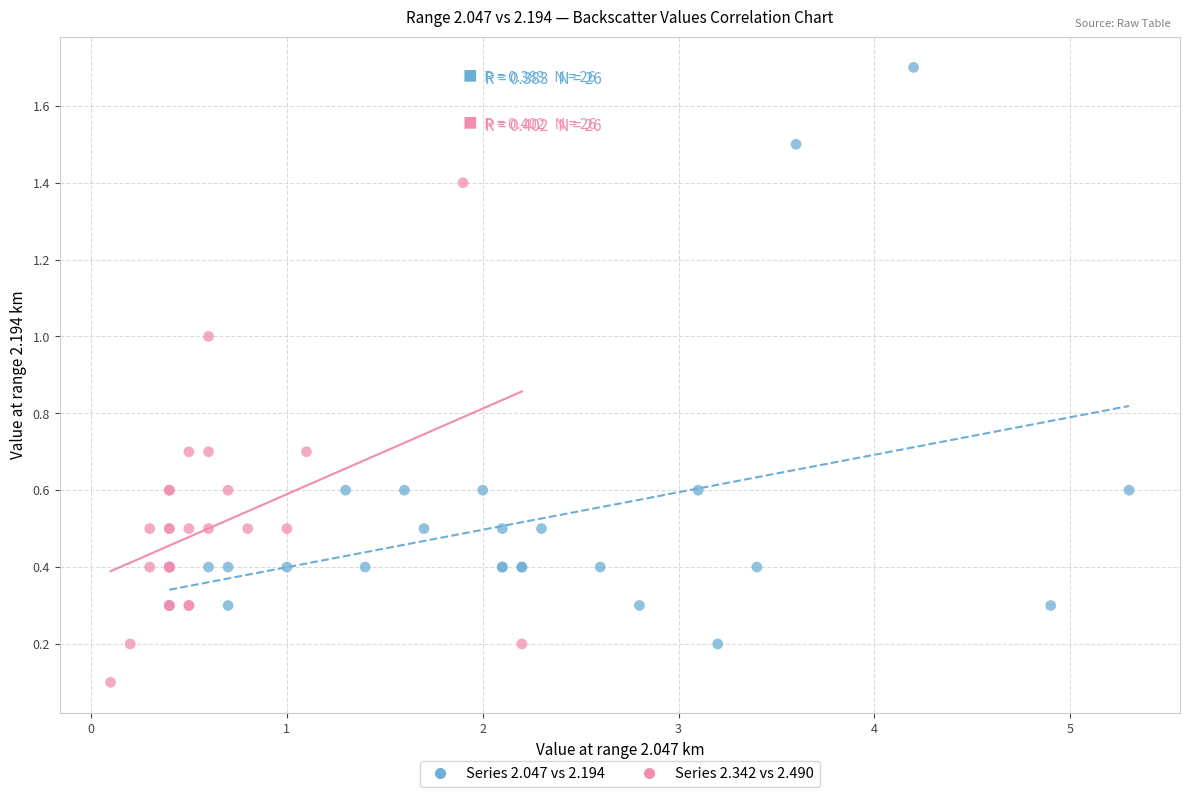

Which series reaches the maximum Y coordinate?

Series 2.047 vs 2.194